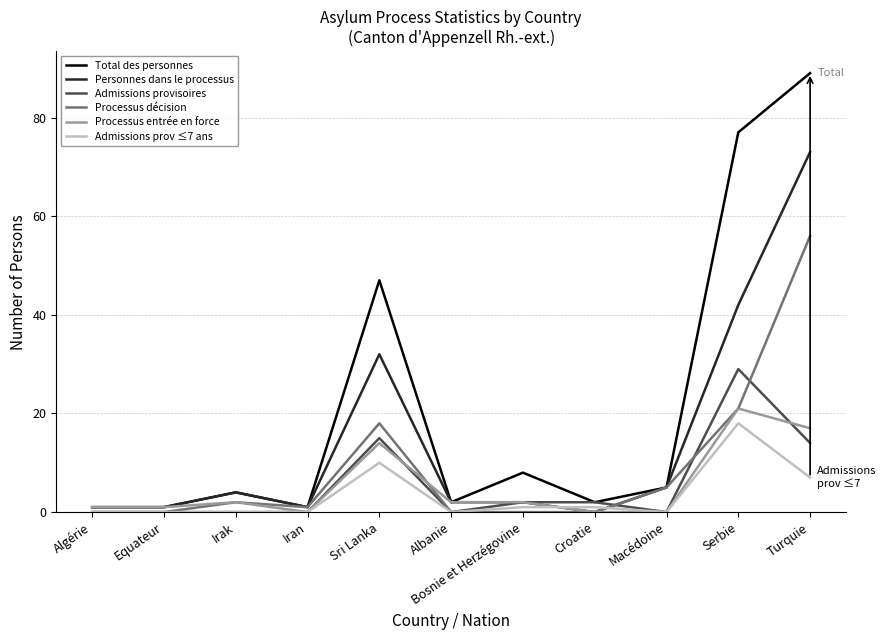

Where is Admissions prov ≤7 ans nearest to the value 9?

Sri Lanka